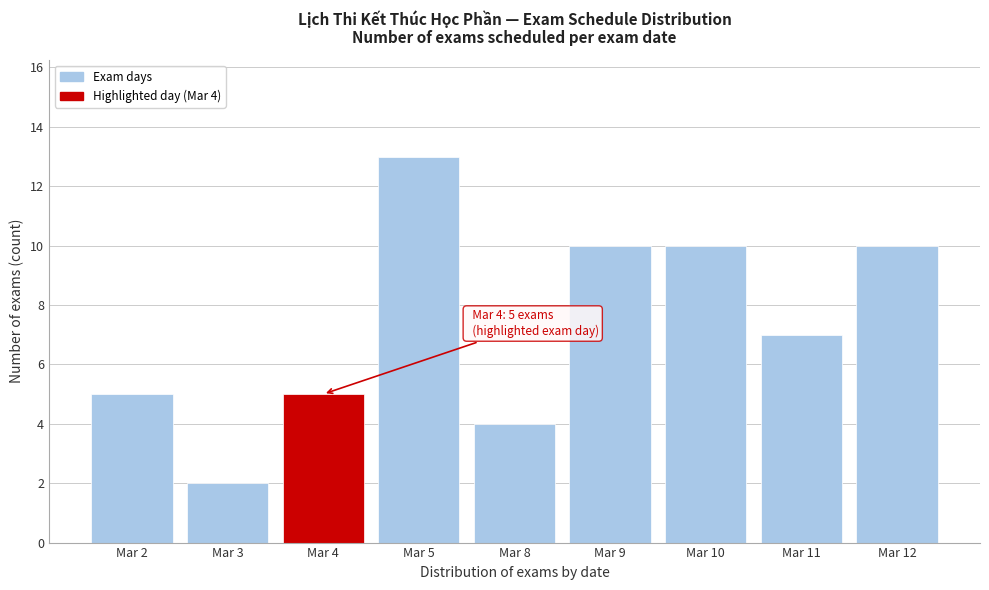

Reading left to right, what are all the values shown in this chart?

5	2	5	13	4	10	10	7	10